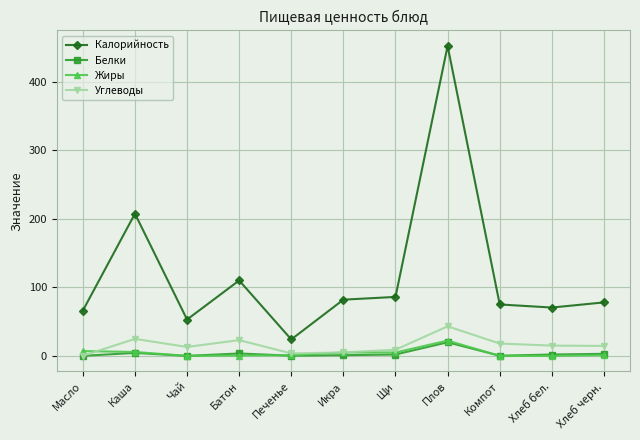

How many data points in Калорийность are less than 78?

5